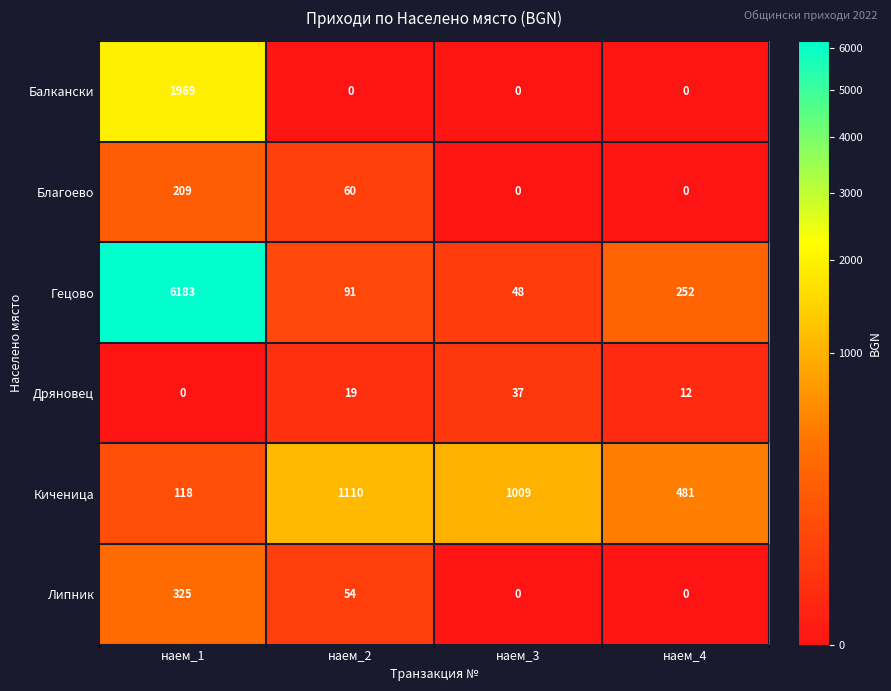

Rank the series at наем_2 from lowest to highest value.

Балкански, Дряновец, Липник, Благоево, Гецово, Киченица